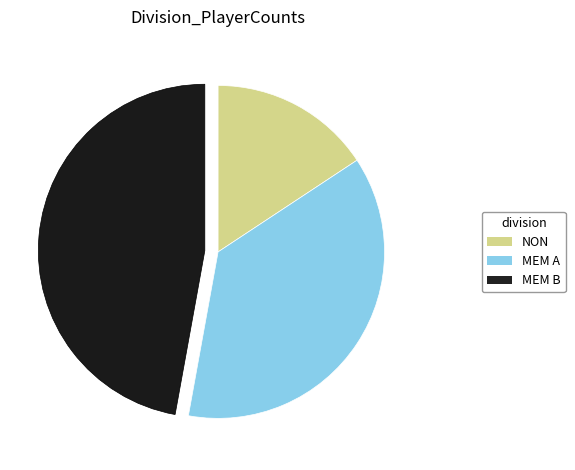

Is it true that MEM B is 47% of the pie?

True